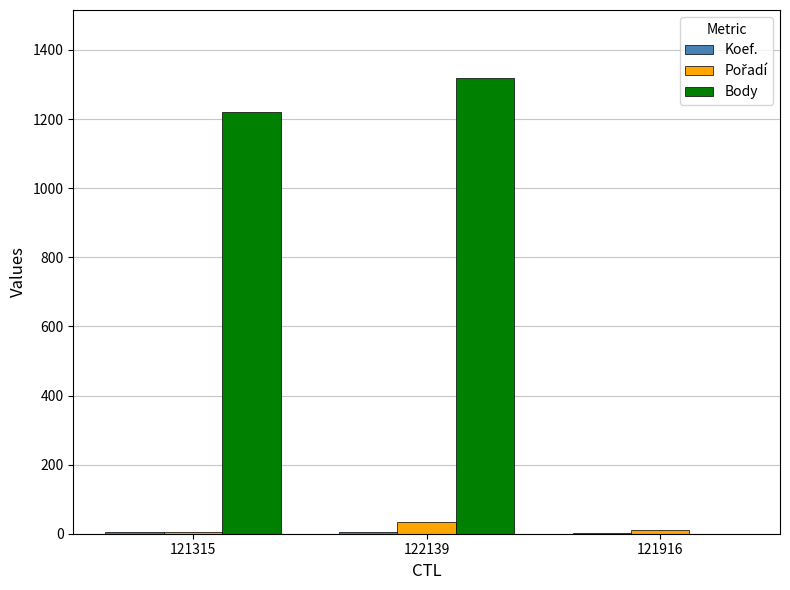

What is the sum of all Body values?

2538